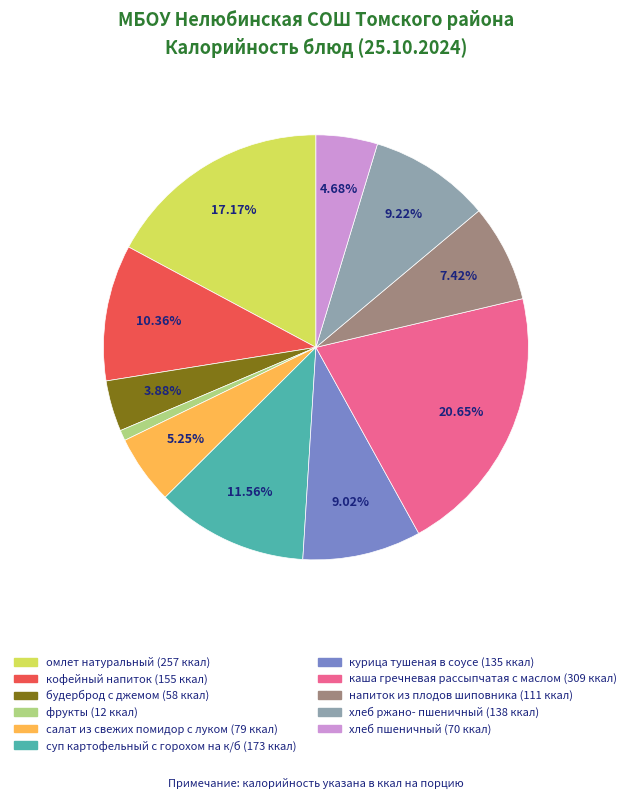

Does курица тушеная в соусе represent more than half of the total?

No